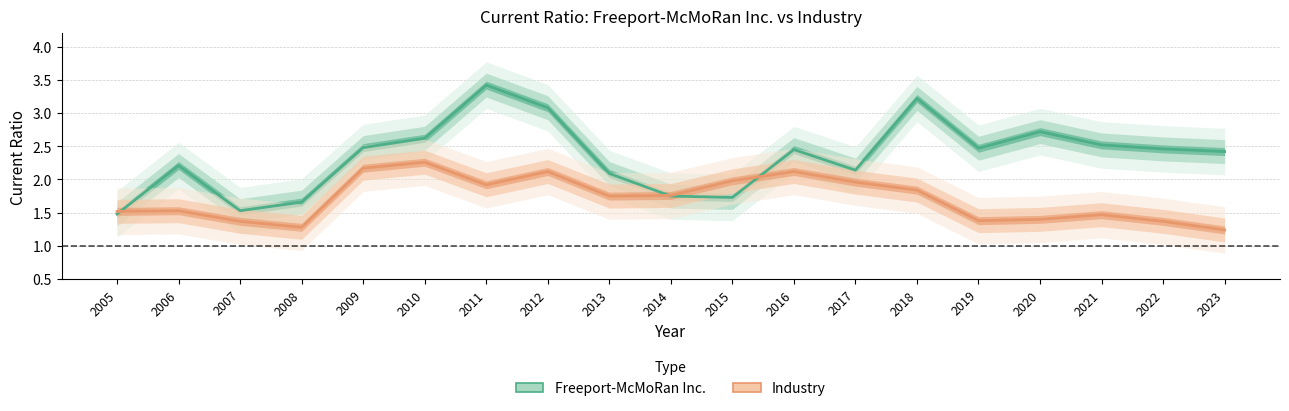

How many intersections are there between Freeport-McMoRan Inc. and Industry?

3